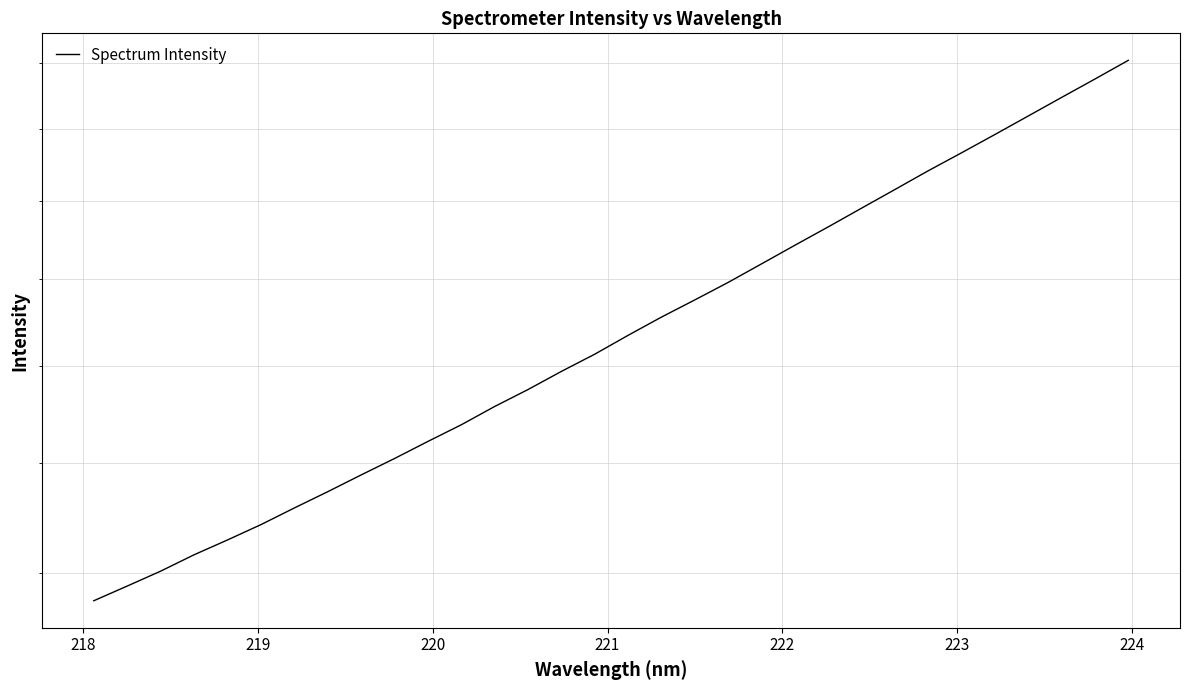

The value at 12 is 2686.7. True or false?

False